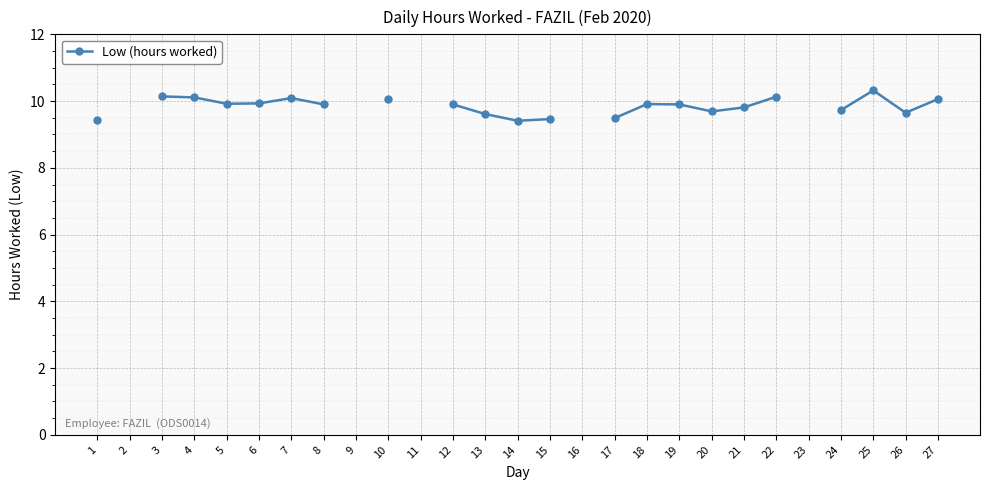

How many points are lower than both their immediate neighbors (excluding endpoints)?

4